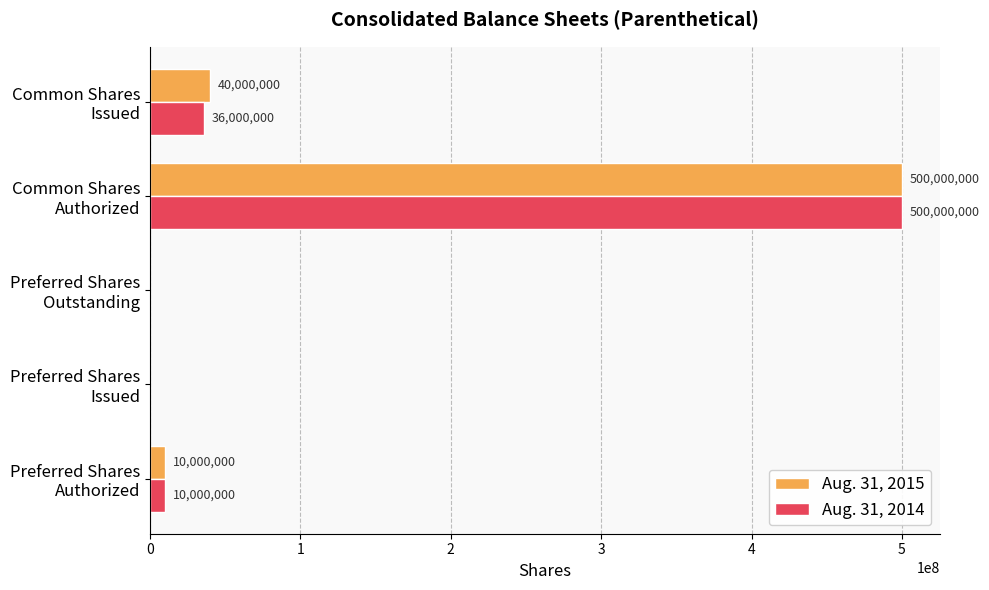

How many values in Aug. 31, 2014 are above zero?

3